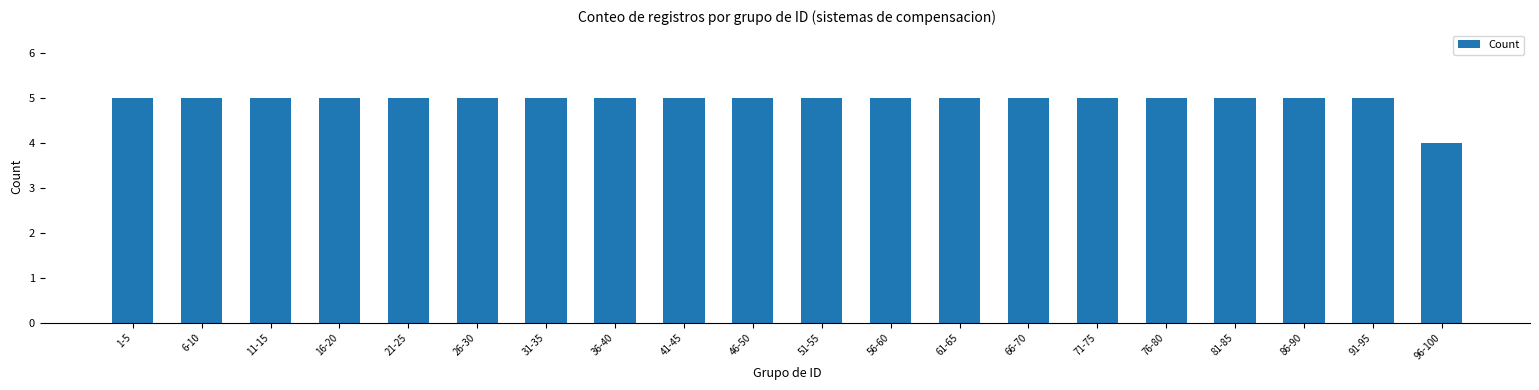

Reading right to left, what are all the values shown in this chart?

96-100=4	91-95=5	86-90=5	81-85=5	76-80=5	71-75=5	66-70=5	61-65=5	56-60=5	51-55=5	46-50=5	41-45=5	36-40=5	31-35=5	26-30=5	21-25=5	16-20=5	11-15=5	6-10=5	1-5=5